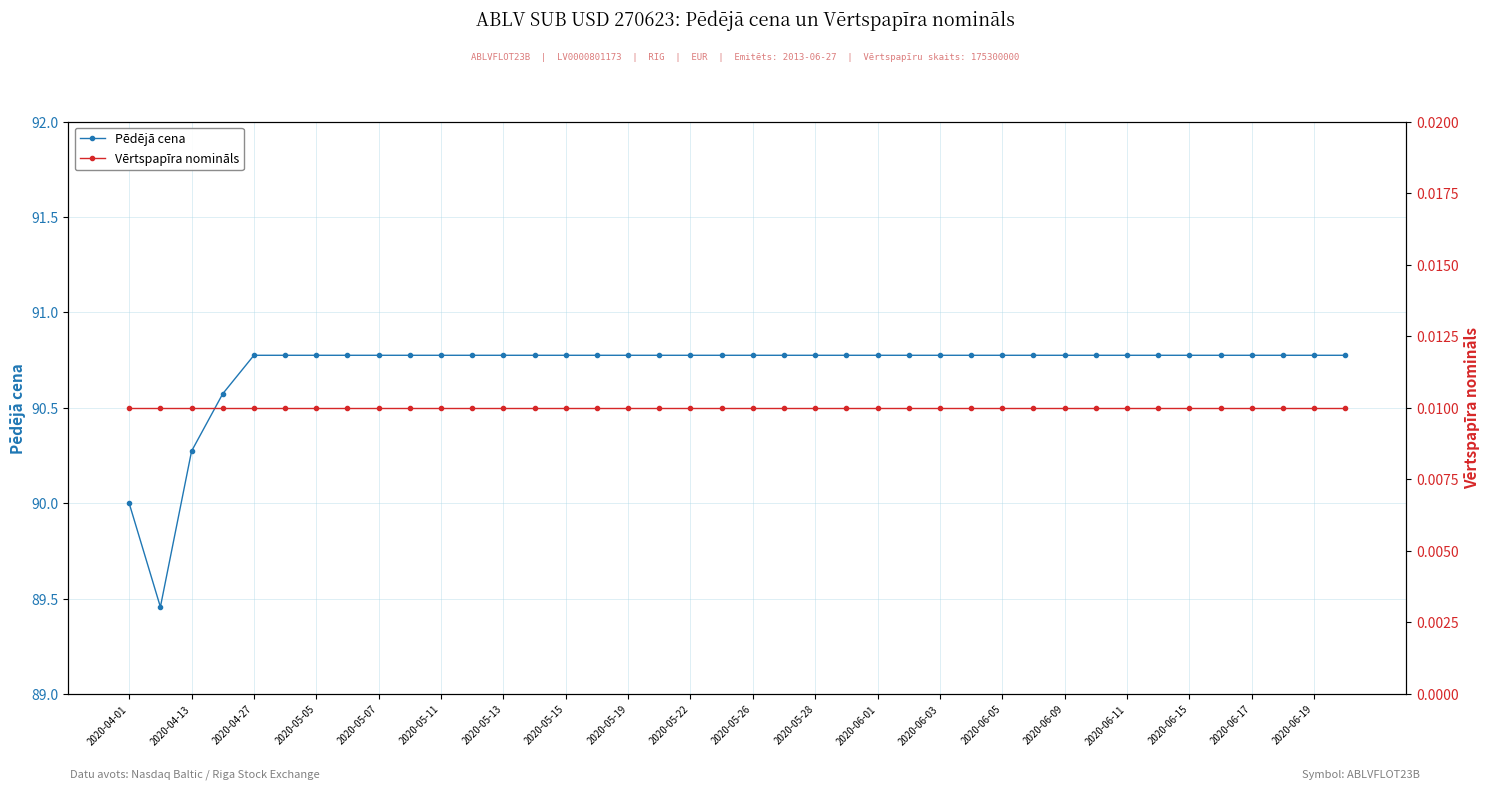

Which series has the widest spread of values?

Pēdējā cena